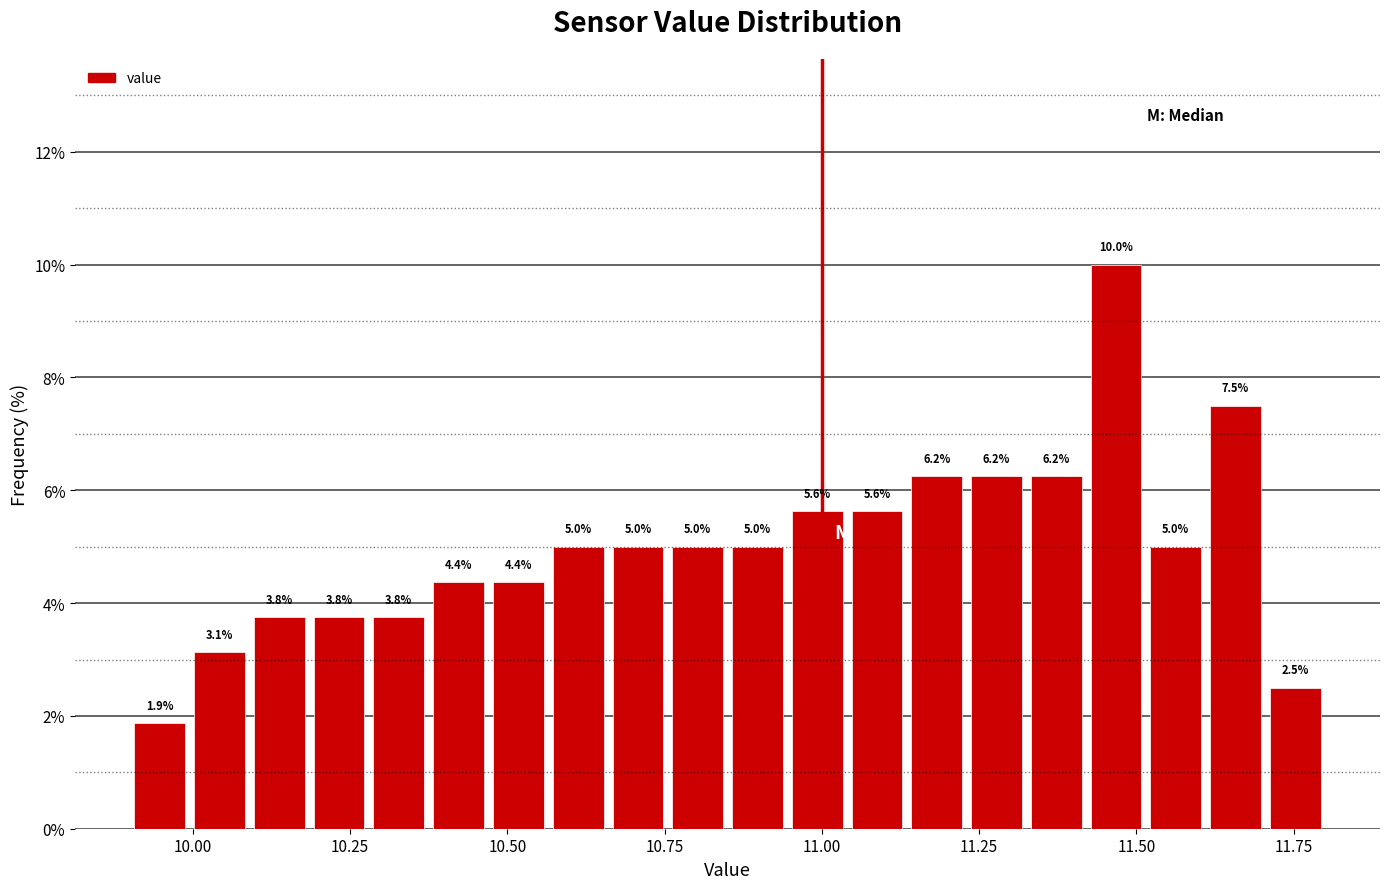

Read against the x-axis, roughly where is the centre of the tallest bar?

11.45